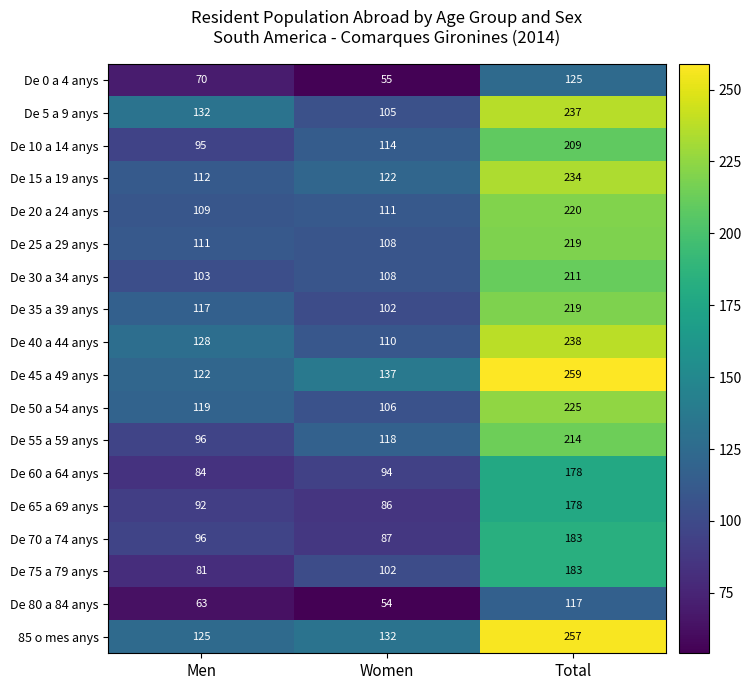

Which series has the widest spread of values?

De 45 a 49 anys